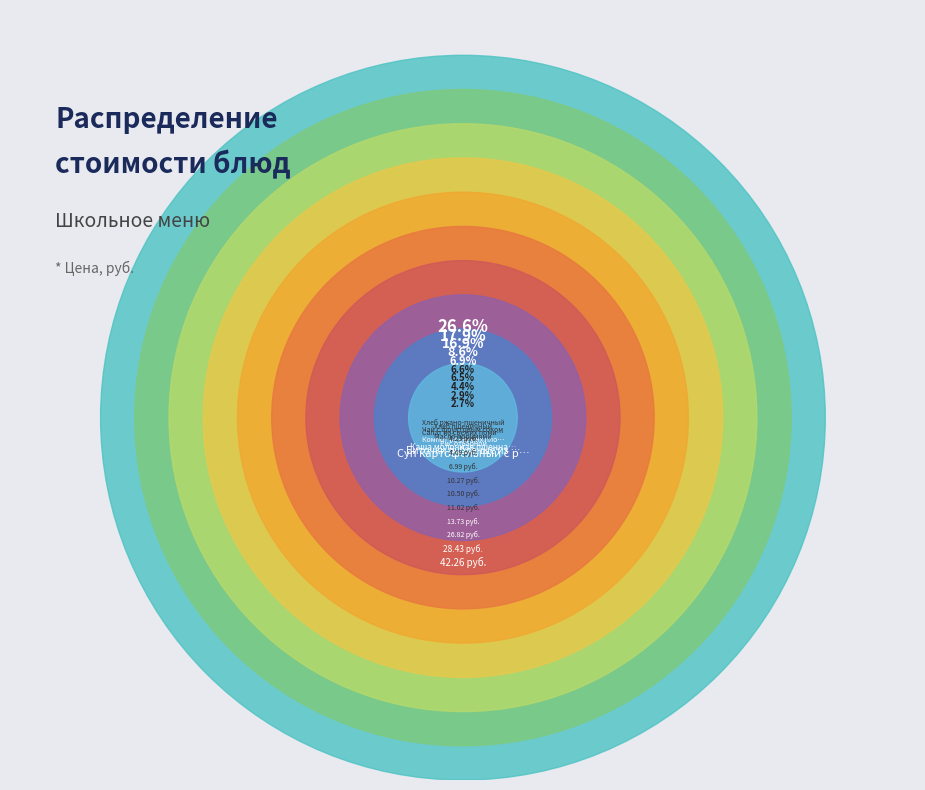

The Салат из свежих помидоров и огурцов slice represents 6% of the pie. True or false?

True